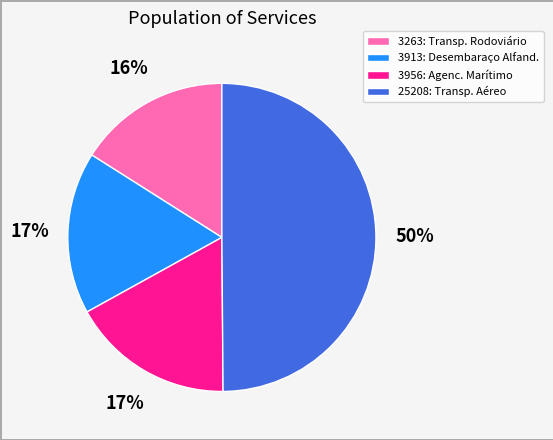

Combined, do 3956: Agenc. Marítimo and 3913: Desembaraço Alfand. account for over 50%?

No